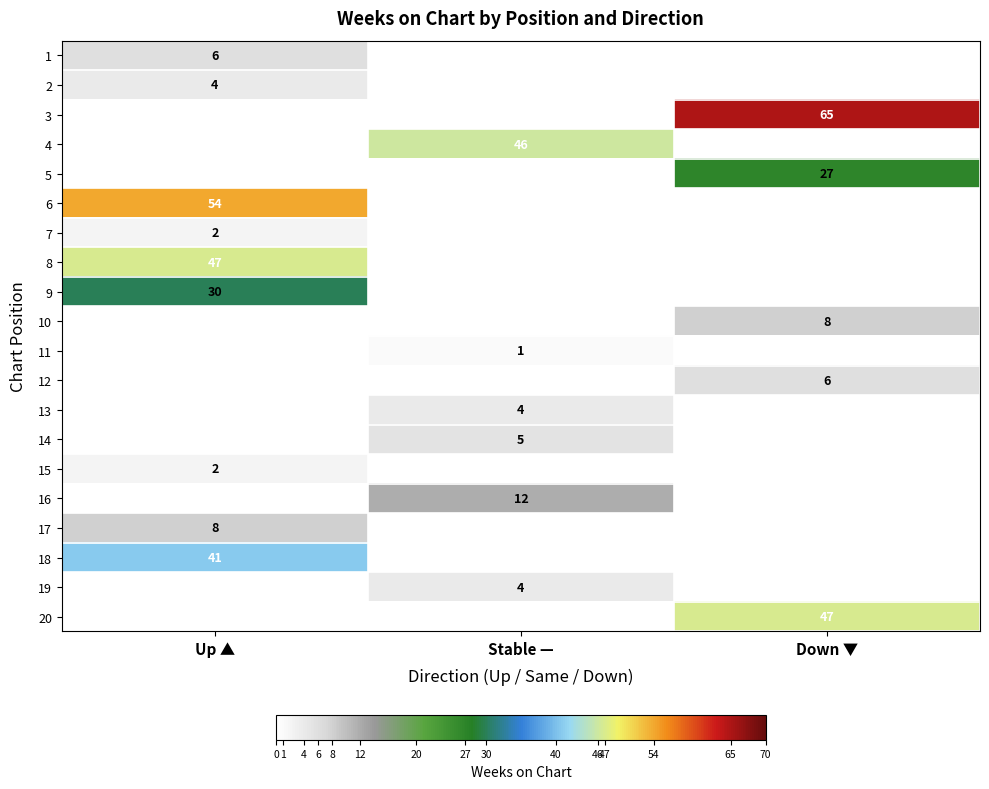

The value of 8 at Up ▲ is 47. True or false?

True